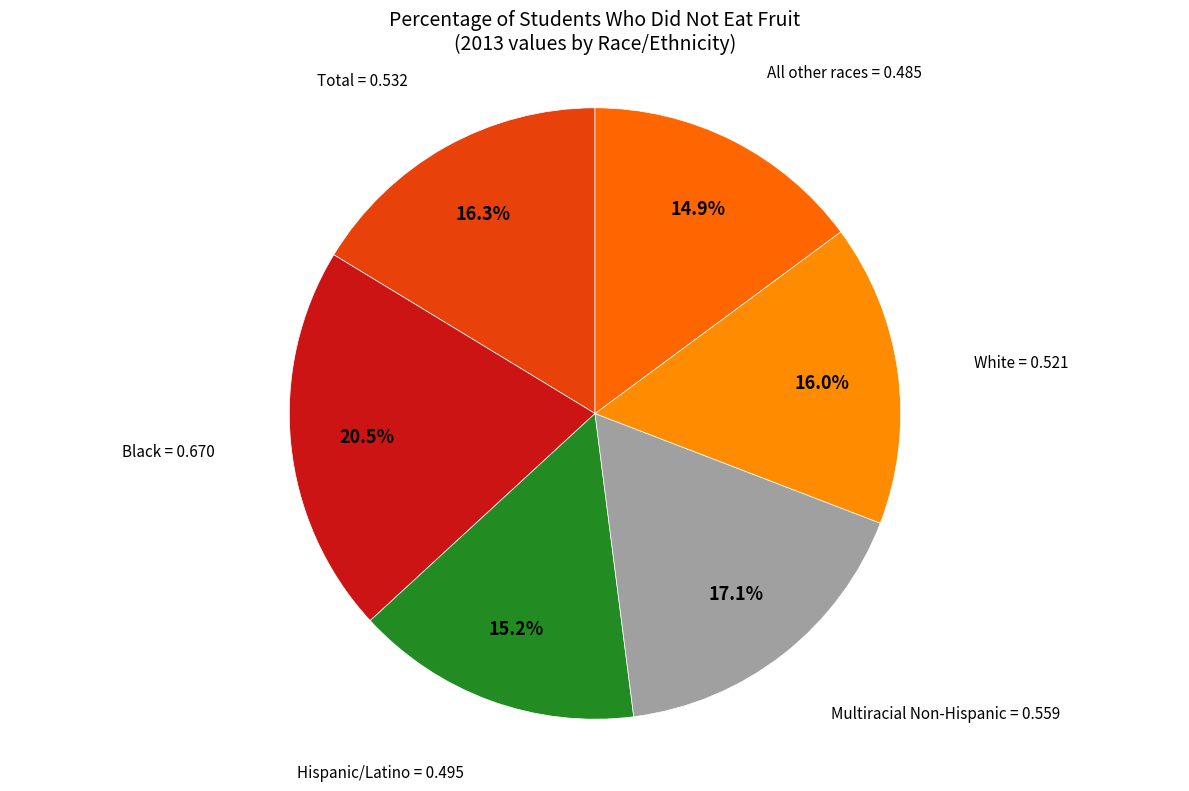

How many segments does this pie chart have?

6